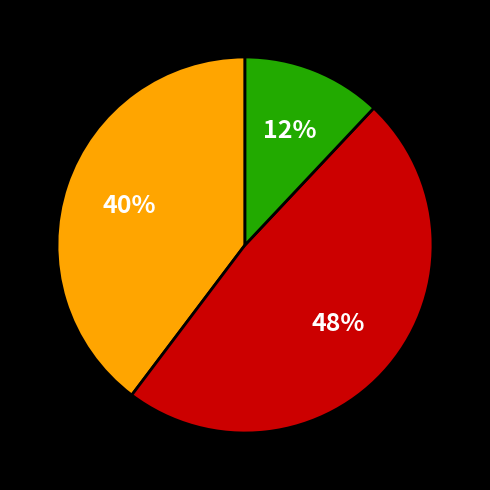

Is there any slice that represents more than half of the pie?

No